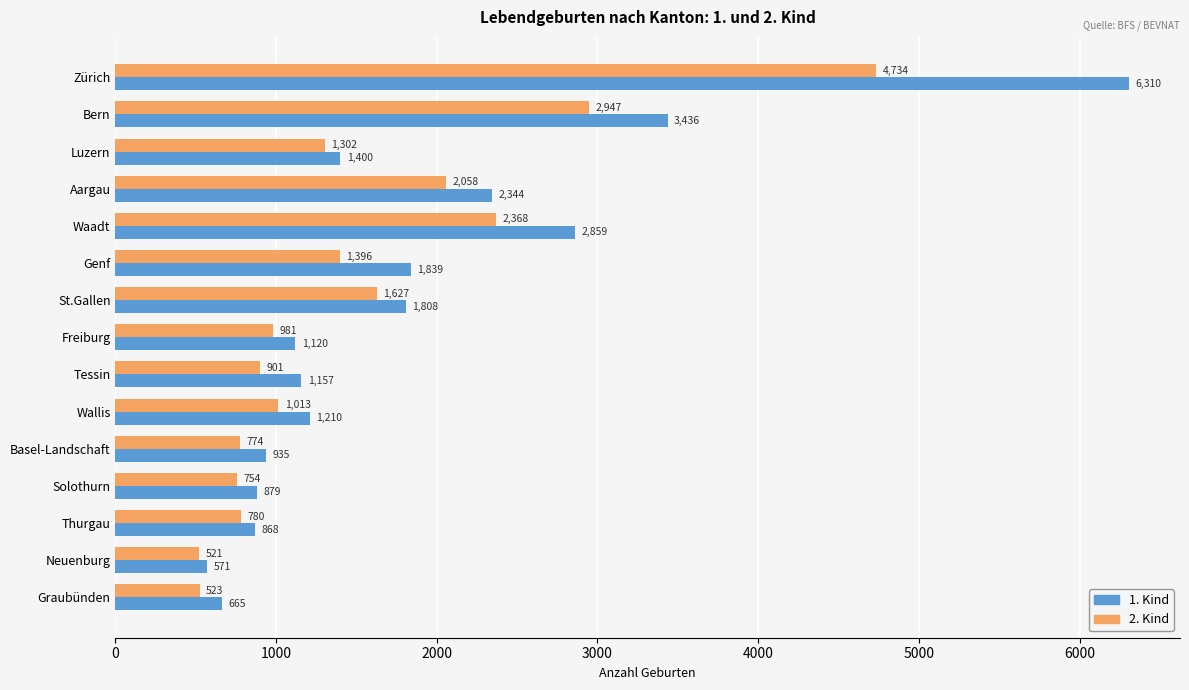

What is the average value of the 2. Kind series?

1512